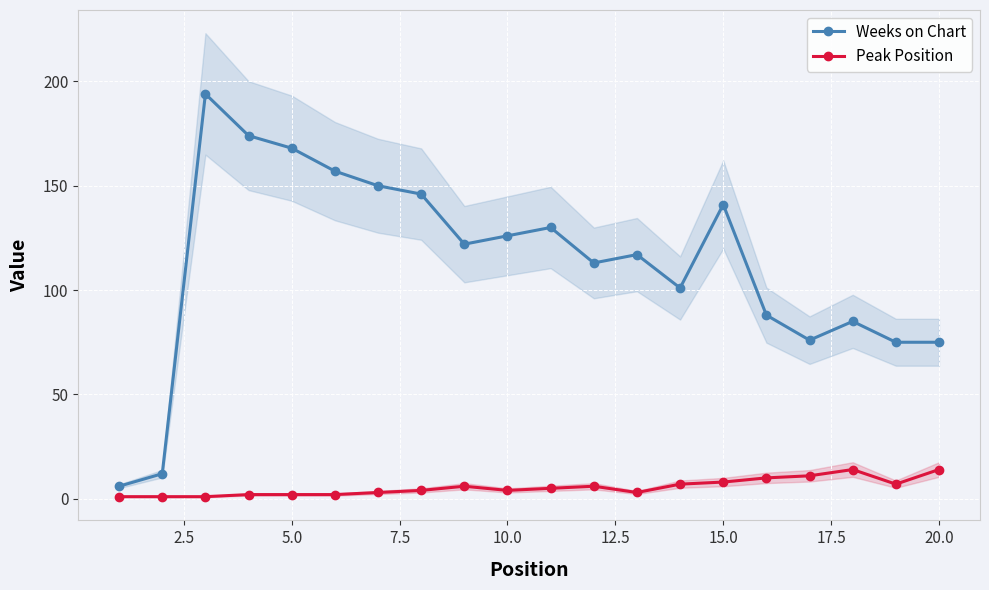

True or false: Weeks on Chart and Peak Position intersect in this chart.

False